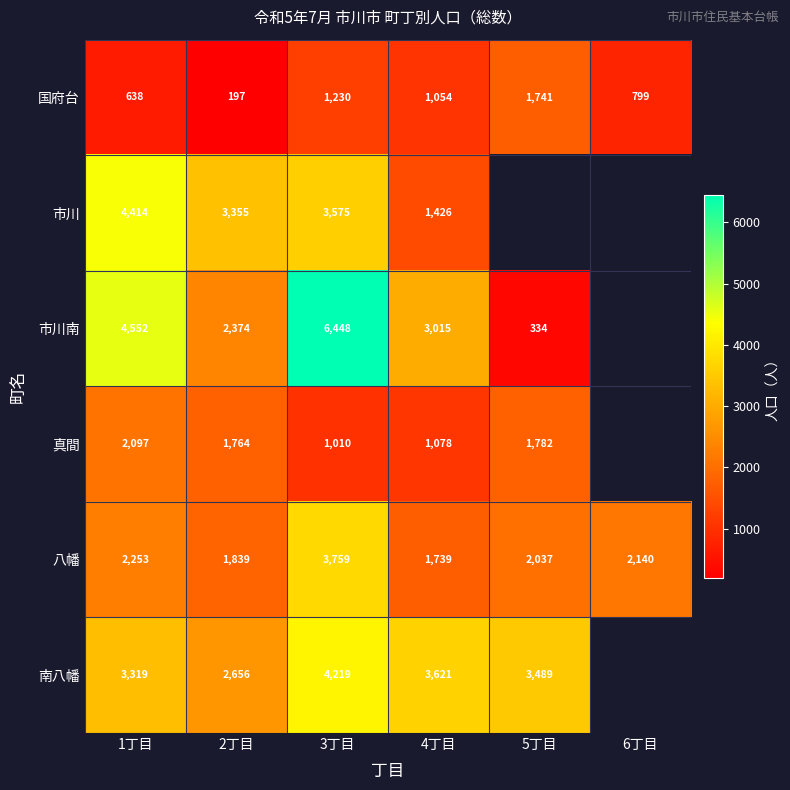

At which category does the chart reach its minimum across all series?

2丁目